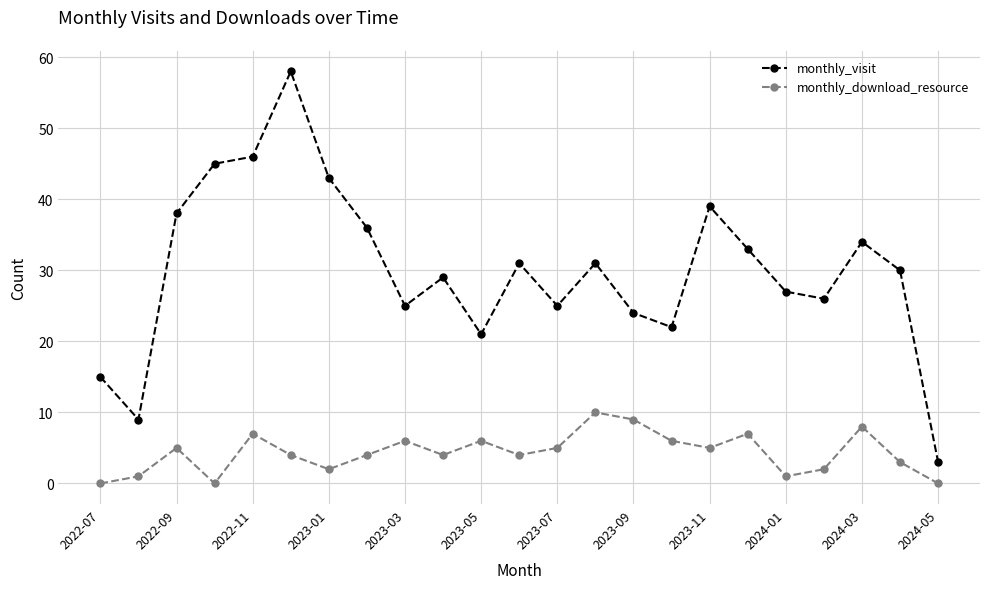

True or false: monthly_download_resource has more than 0 interior local peaks.

True